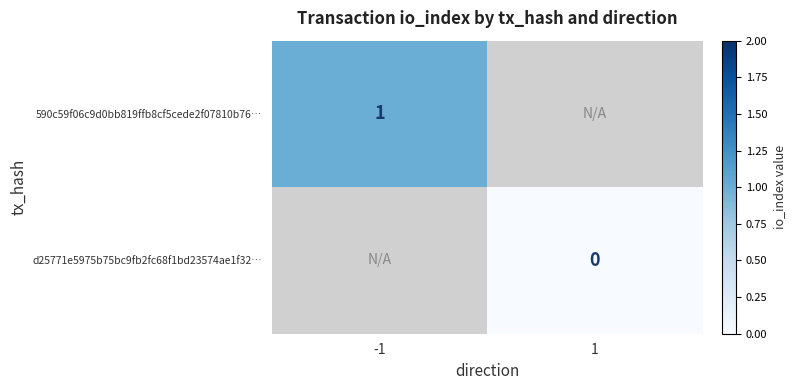

The 590c59f06c9d0bb819ffb8cf5cede2f07810b76… series shows 0.3 at -1. True or false?

False